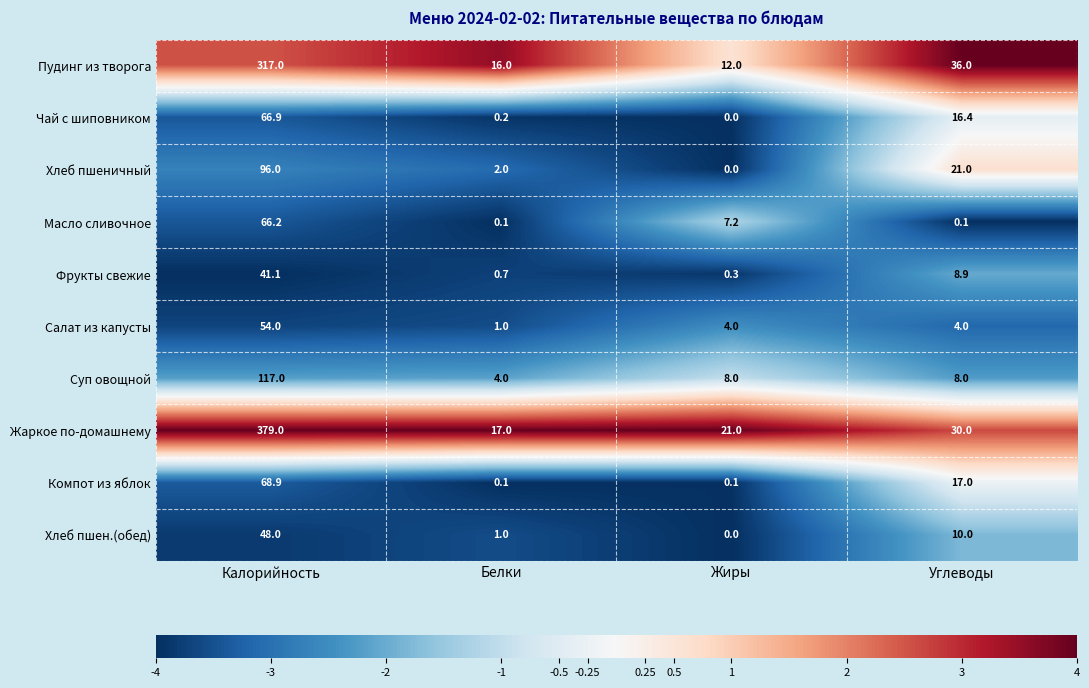

Between Калорийность and Белки, which series saw the biggest shift?

Жаркое по-домашнему